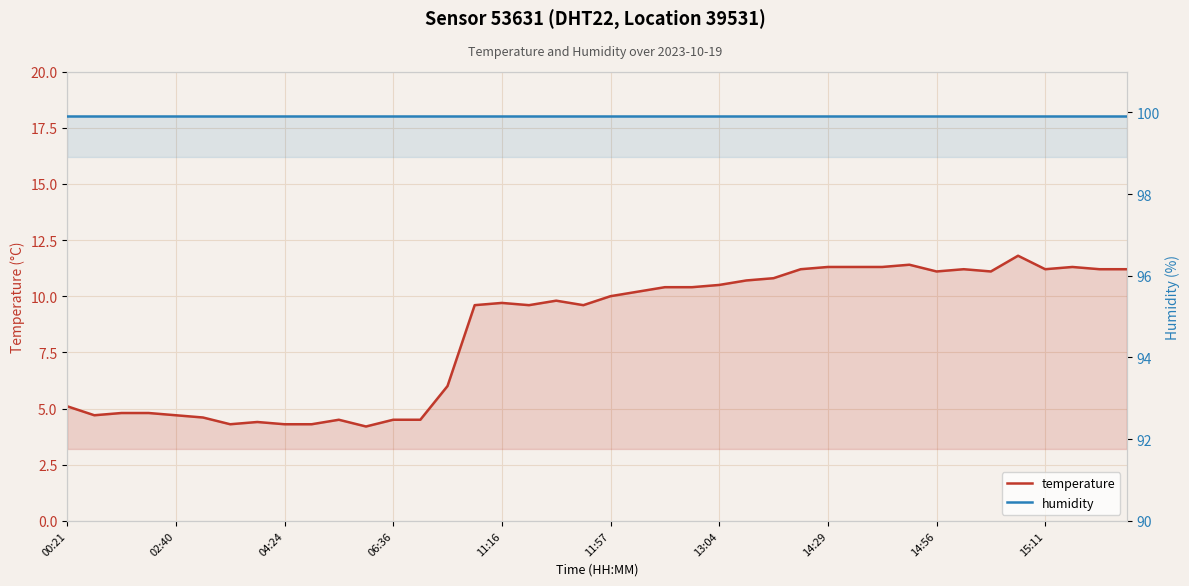

Which series has the widest spread of values?

temperature